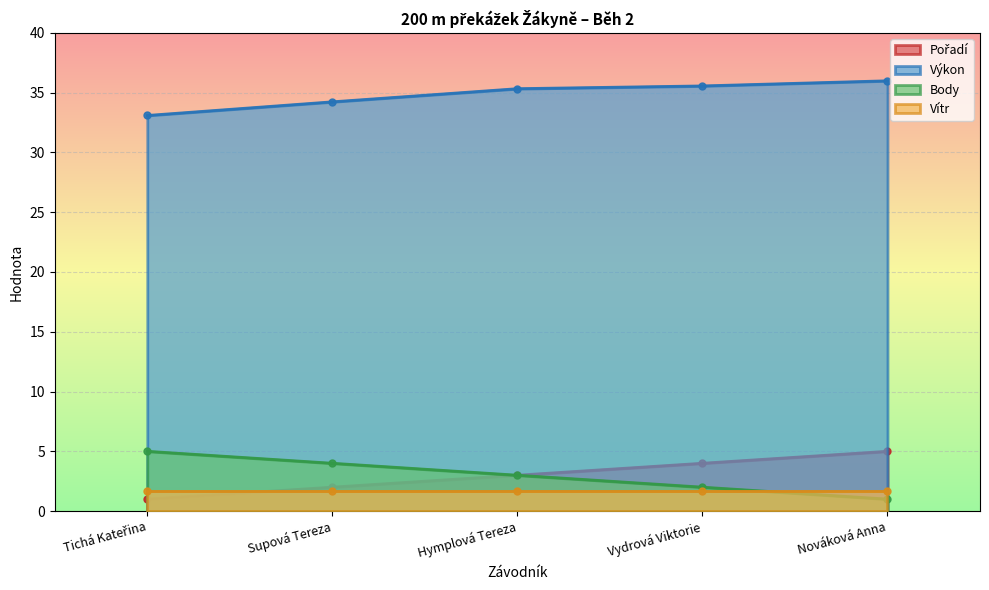

How many values in the Body series exceed 3?

2